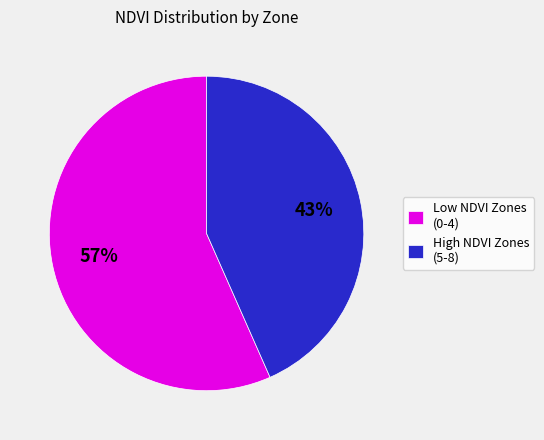

What percentage is the Low NDVI Zones (0-4) slice, to the nearest percent?

57%